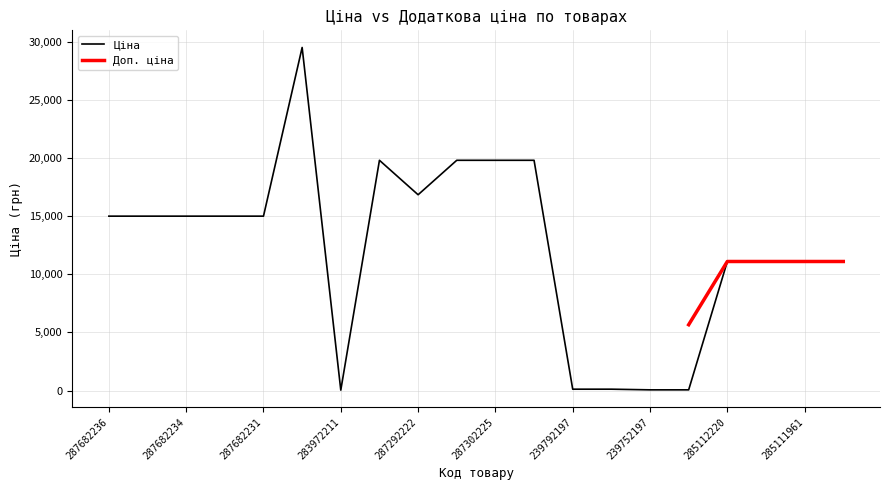

How many data points are less than 15019?

9